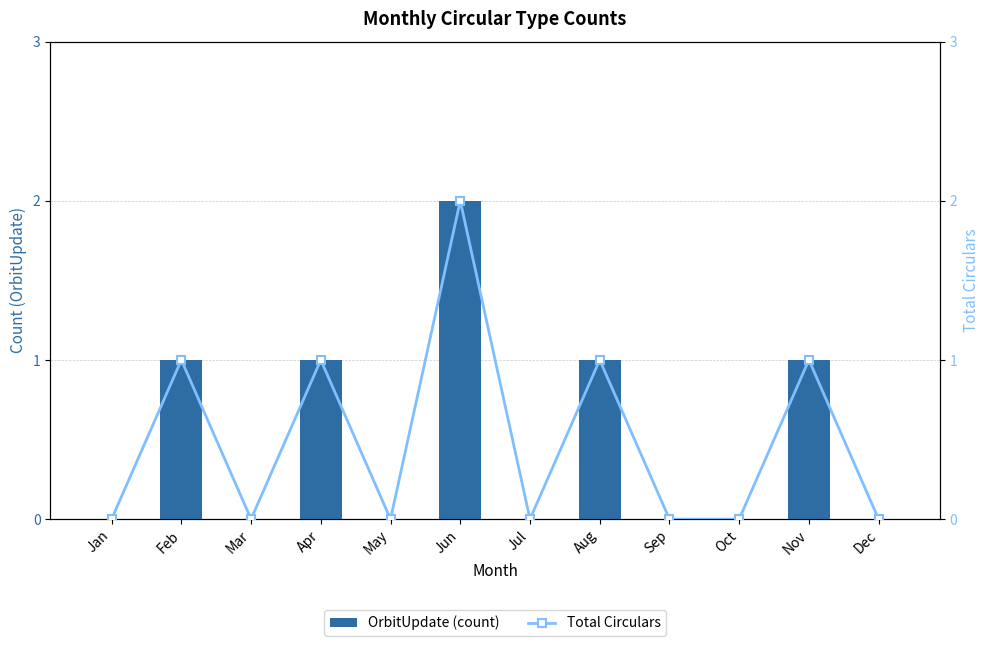

List the series in order of their peak value, highest first.

OrbitUpdate (count), Total Circulars